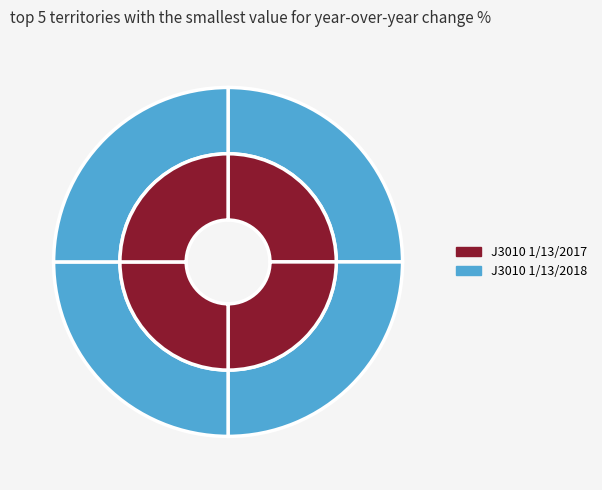

To the nearest percent, what is the average slice percentage?

25%